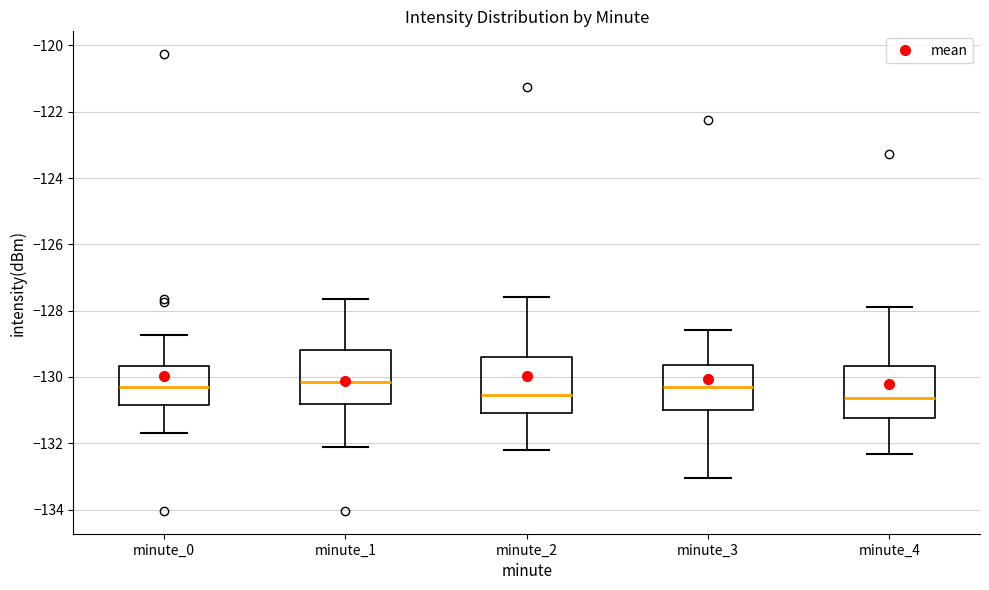

Reading left to right, transcribe this box plot: for each box, give where its median line is, the range the box spans, and where its two whiskers end, as read against the y-axis. The values are not printed on the chart, so give them approximately, as read against the axis.

minute_0: median -130.2, box -130.8 to -129.6, whiskers -131.8 to -128.8
minute_1: median -130.2, box -130.8 to -129.2, whiskers -132.2 to -127.6
minute_2: median -130.6, box -131.0 to -129.4, whiskers -132.2 to -127.6
minute_3: median -130.2, box -131.0 to -129.6, whiskers -133.0 to -128.6
minute_4: median -130.6, box -131.2 to -129.6, whiskers -132.4 to -127.8